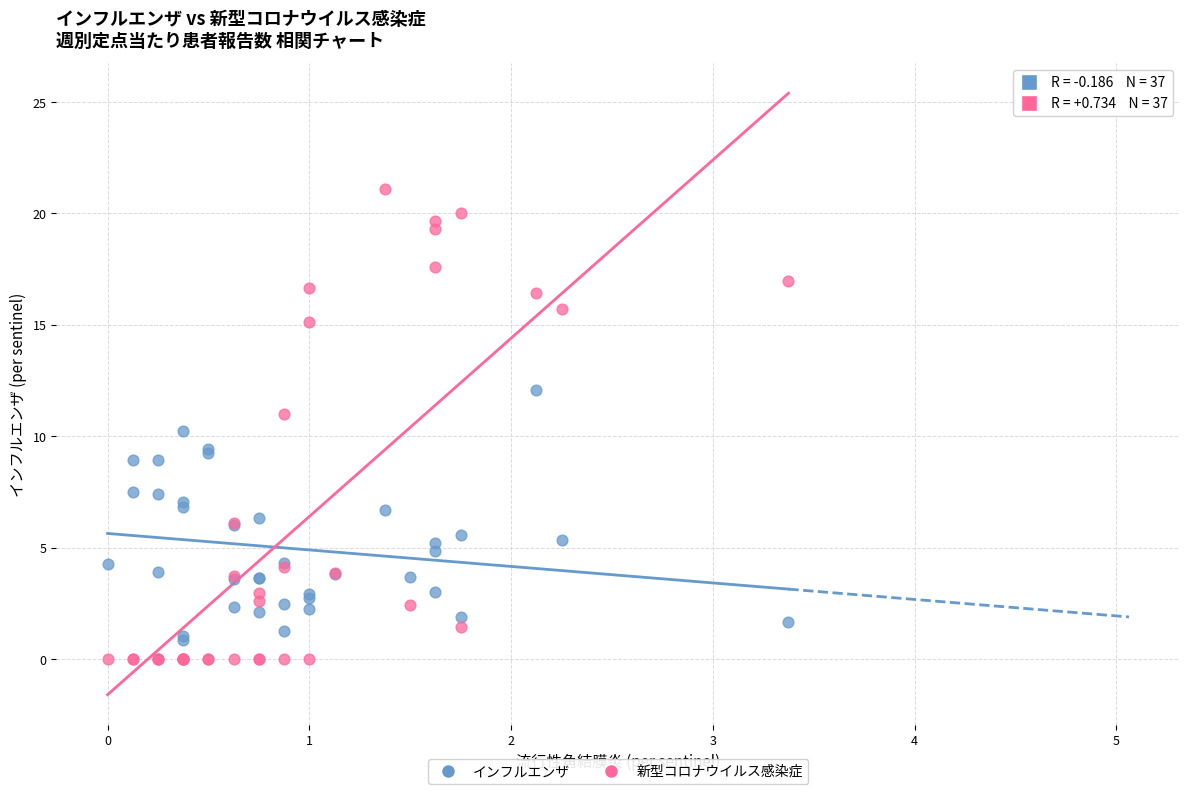

What is the X range (max minus min) for the scatter plot?

3.4